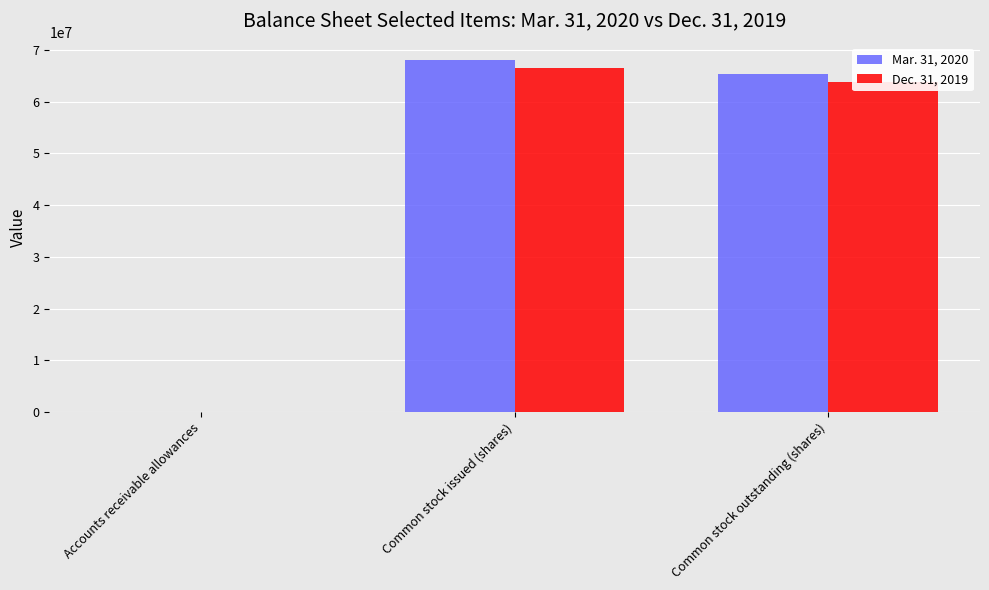

True or false: Mar. 31, 2020 has a value of 13925822 at Common stock outstanding (shares).

False